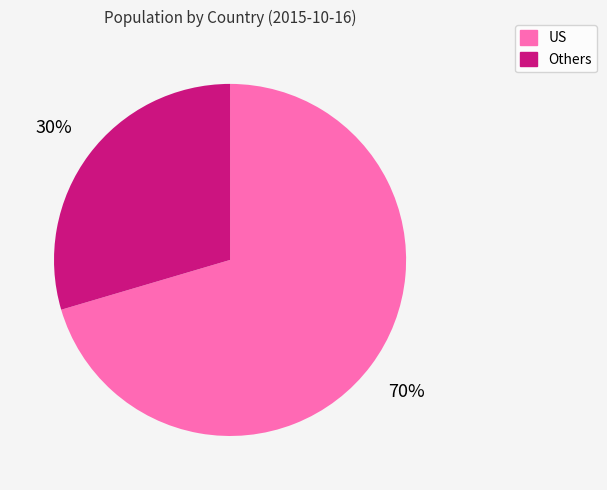

Between US and Others, which is larger?

US